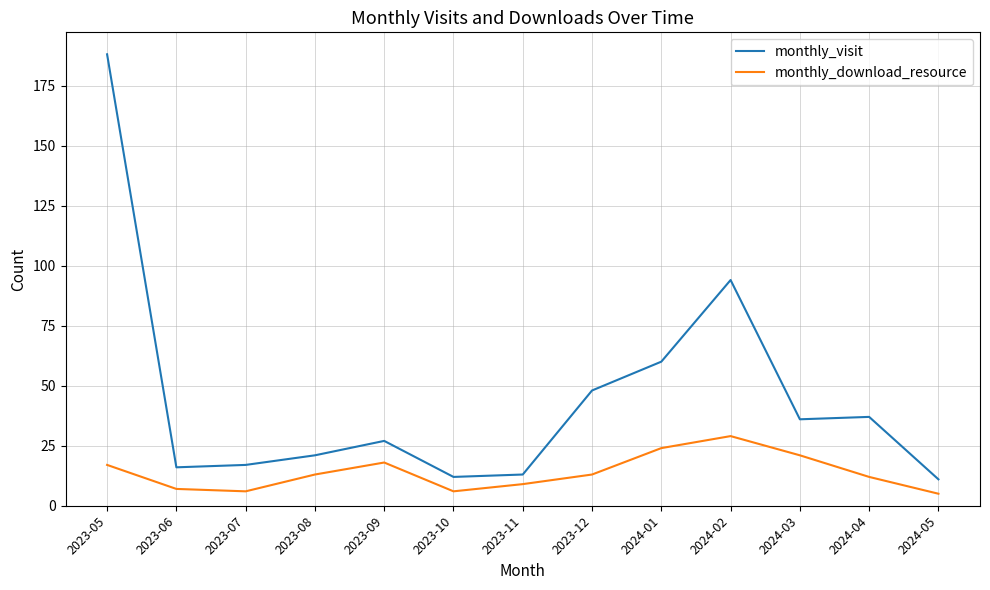

What is the minimum value for monthly_visit?

11